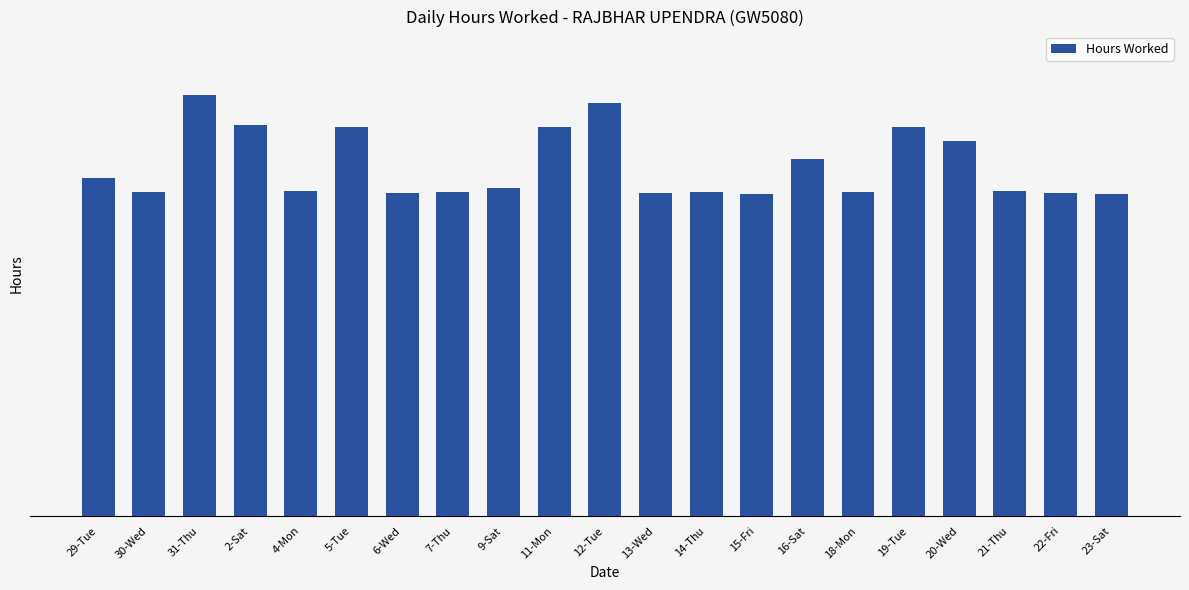

Count the number of categories in the chart.

21